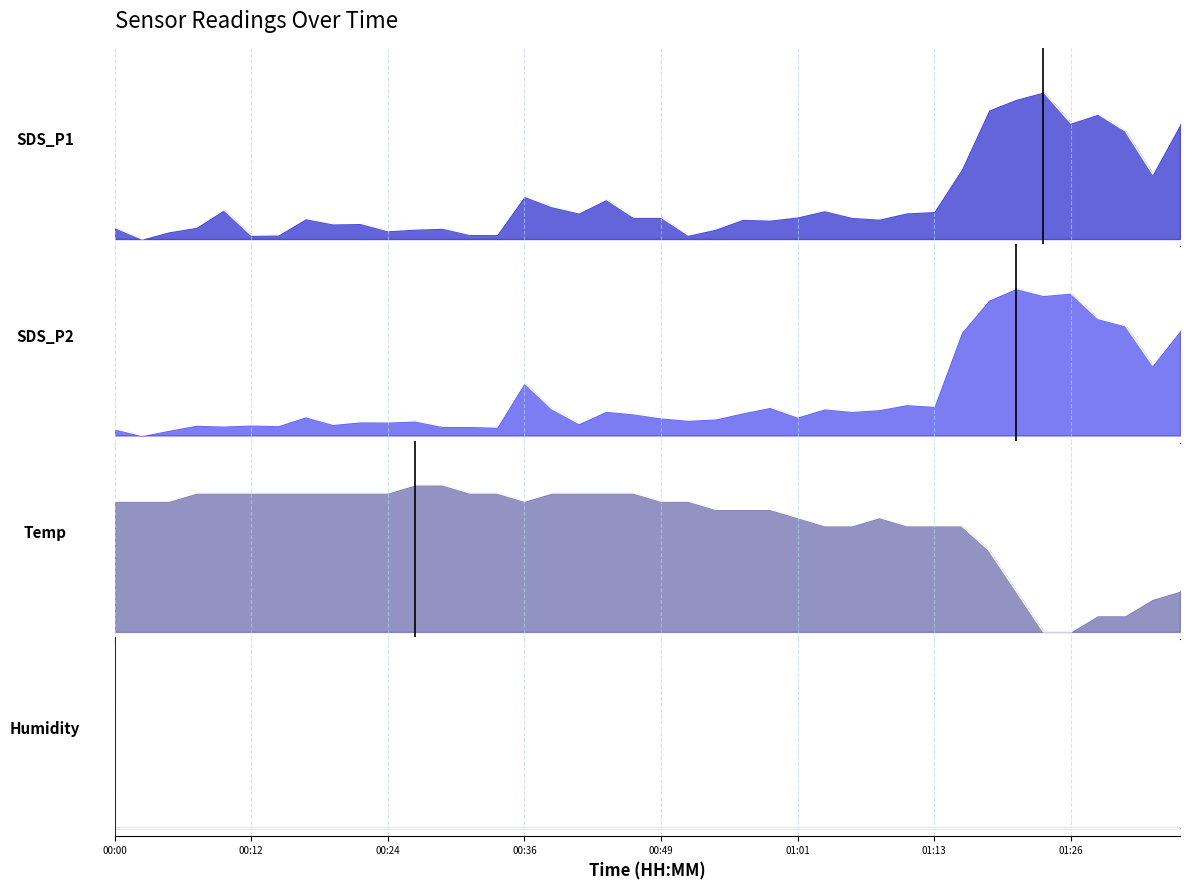

What is the approximate value of SDS_P2 at 01:11?

0.2